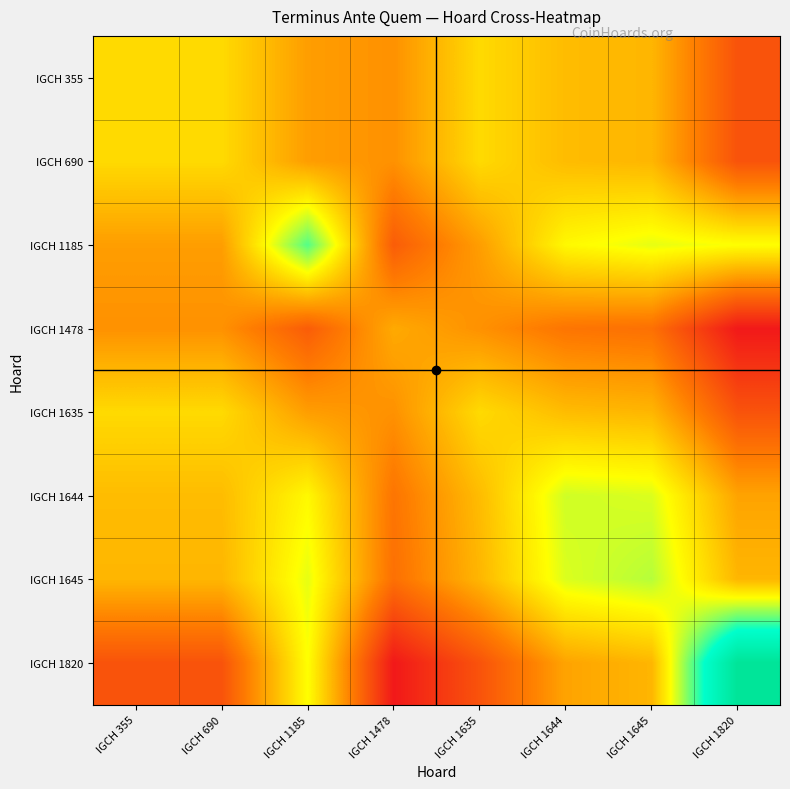

What is the spread (max minus min) of values at IGCH 355?

0.3